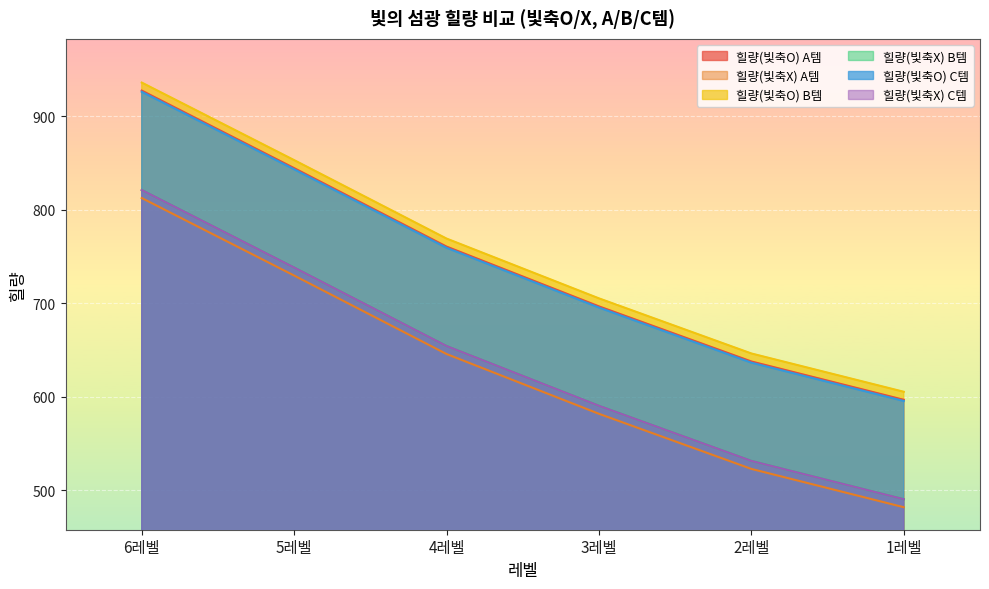

True or false: 힐량(빛축X) C템 has more than 1 interior local peaks.

False